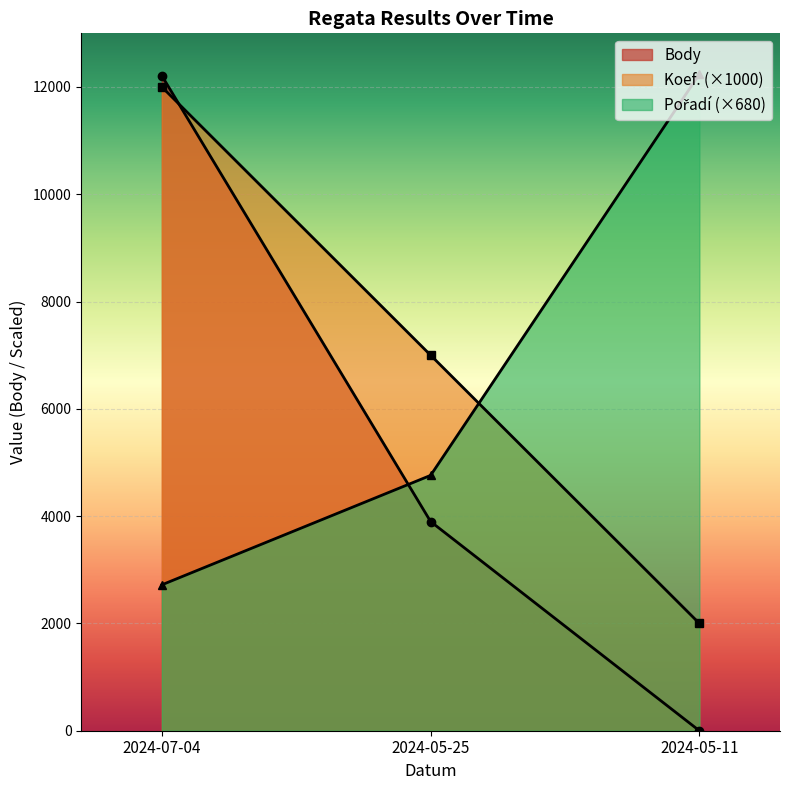

Reading left to right, transcribe all the data shown in this chart.

Koef.: 12000	7000	2000
Pořadí: 2720	4760	12240
Body: 12209	3899	0